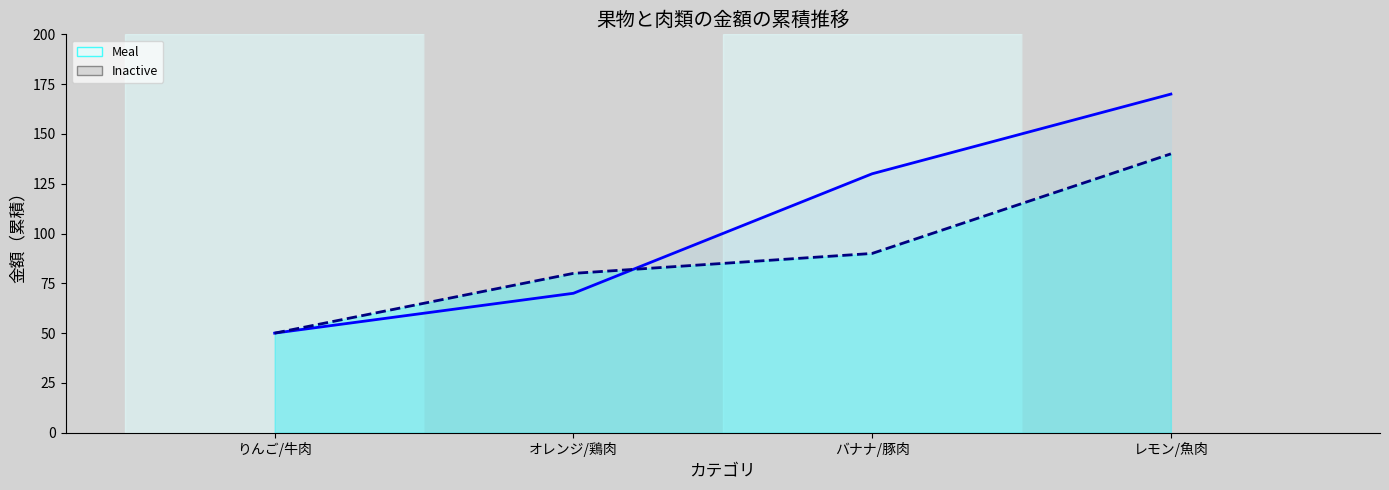

At how many categories does at least one series exceed 70?

3